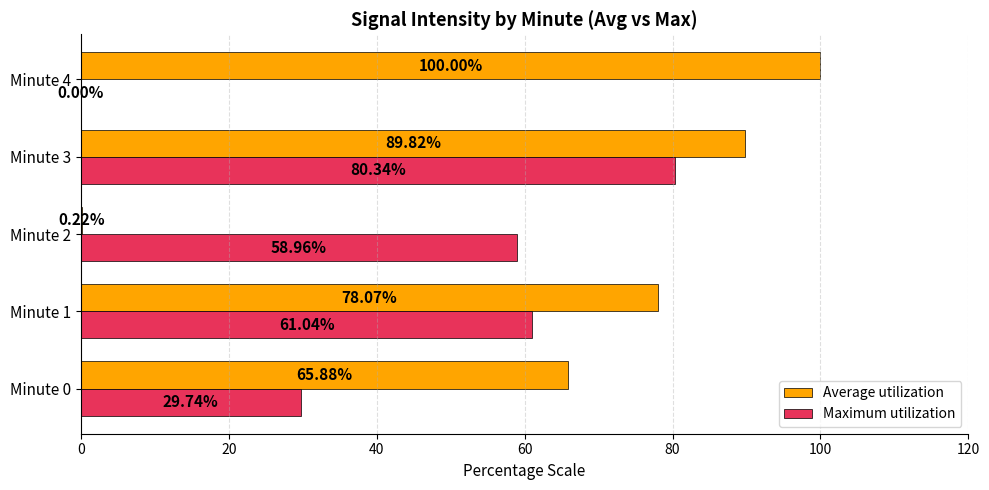

What is the total value across all series at Minute 2?

59.2